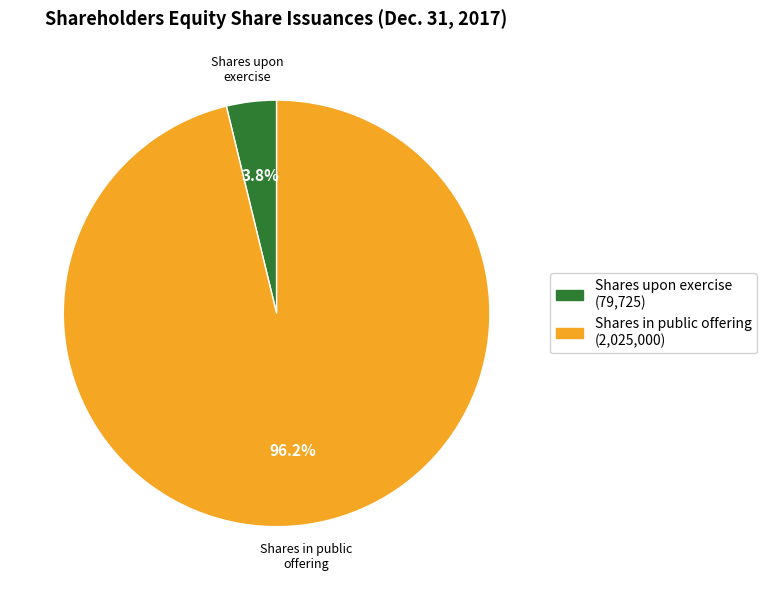

Is there a majority slice in this chart?

Yes